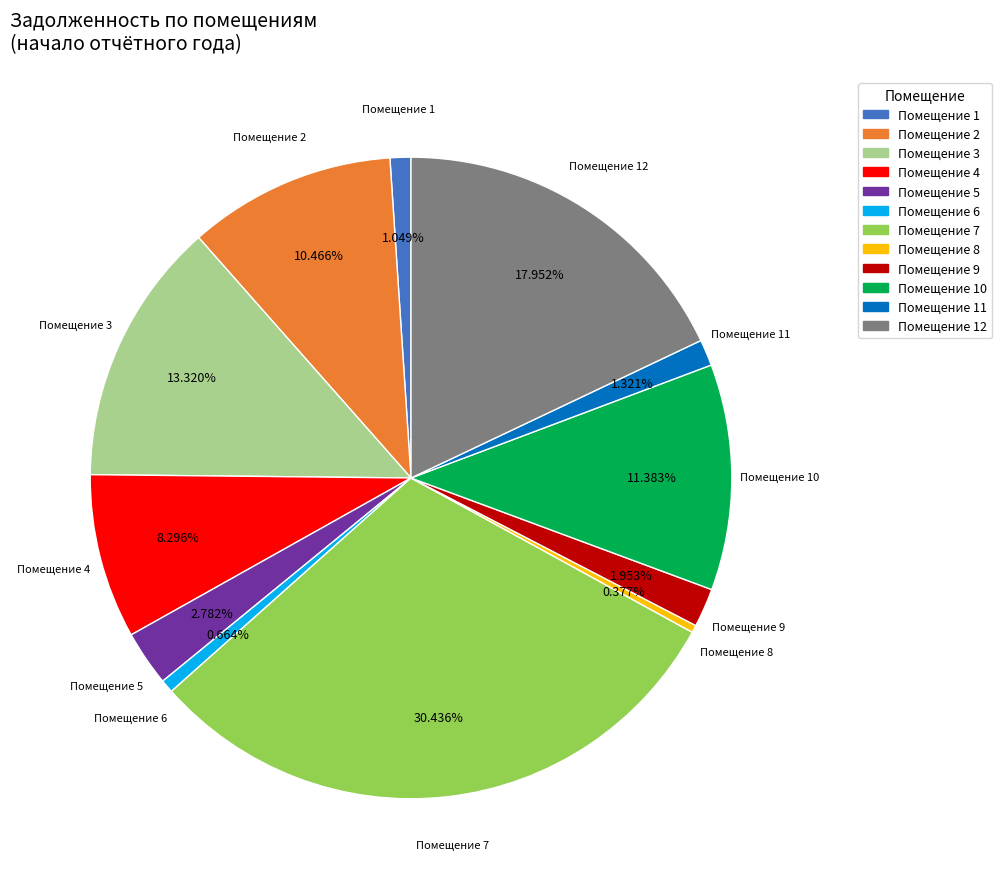

To the nearest percent, what is the difference between the largest and smallest slice percentages?

30%